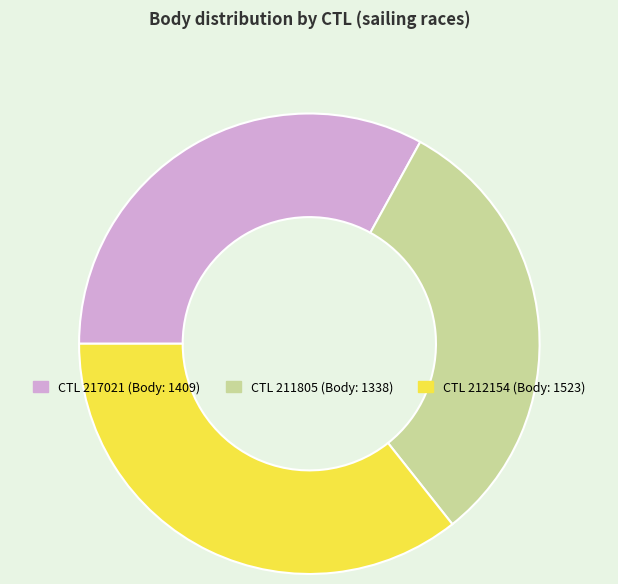

Is there a majority slice in this chart?

No